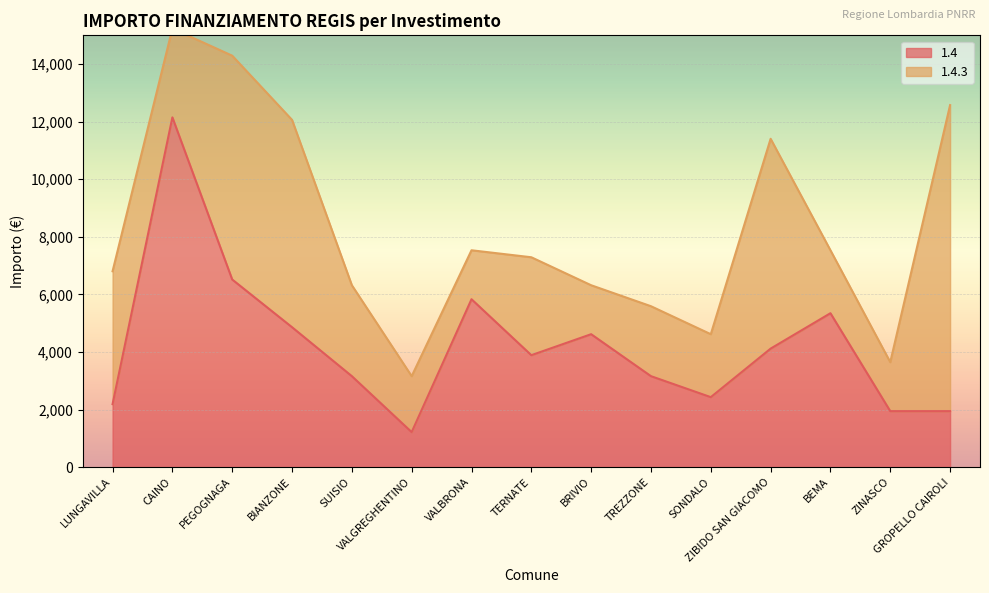

What is the minimum value shown in the chart?

1215